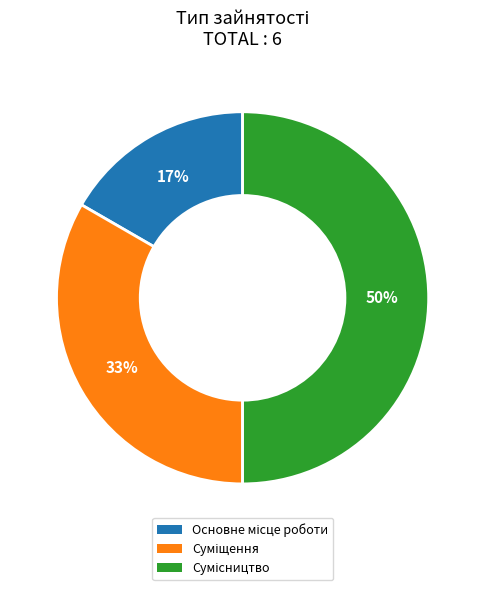

Count the number of slices in the pie.

3